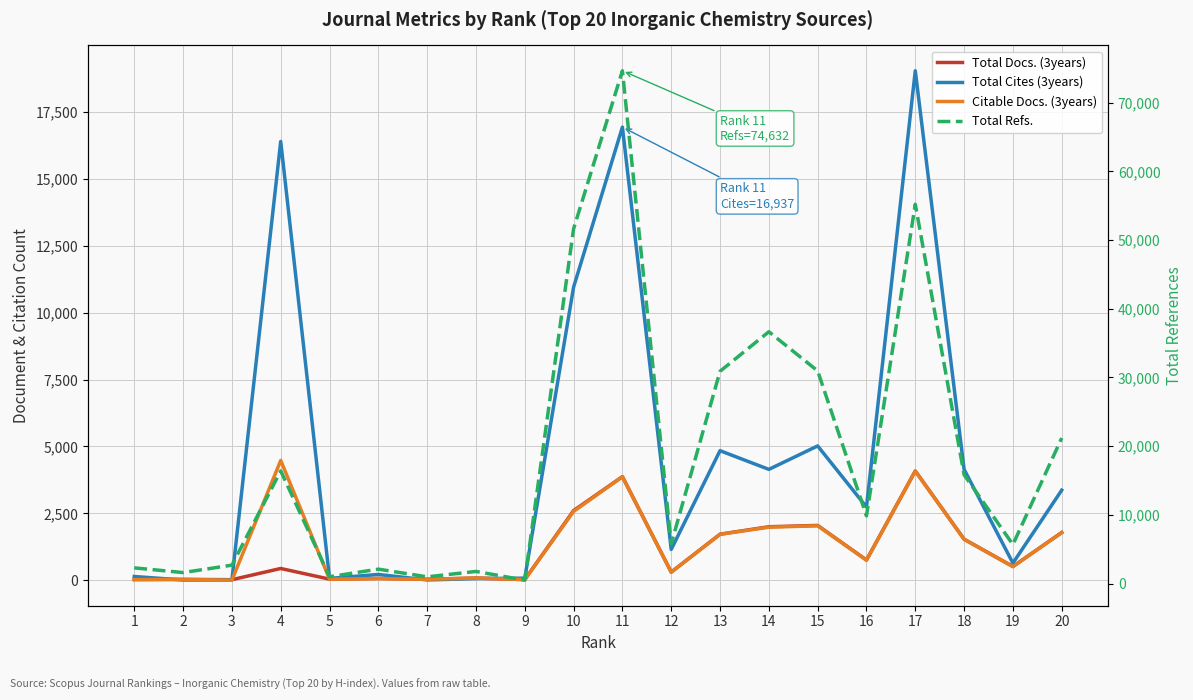

Is it true that Total Cites (3years) equals 40 at 1?

False